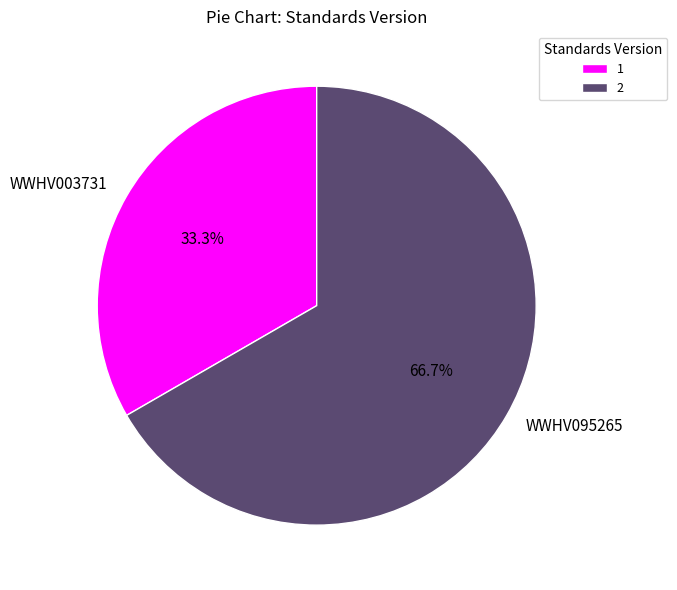

Between WWHV003731 and WWHV095265, which is larger?

WWHV095265